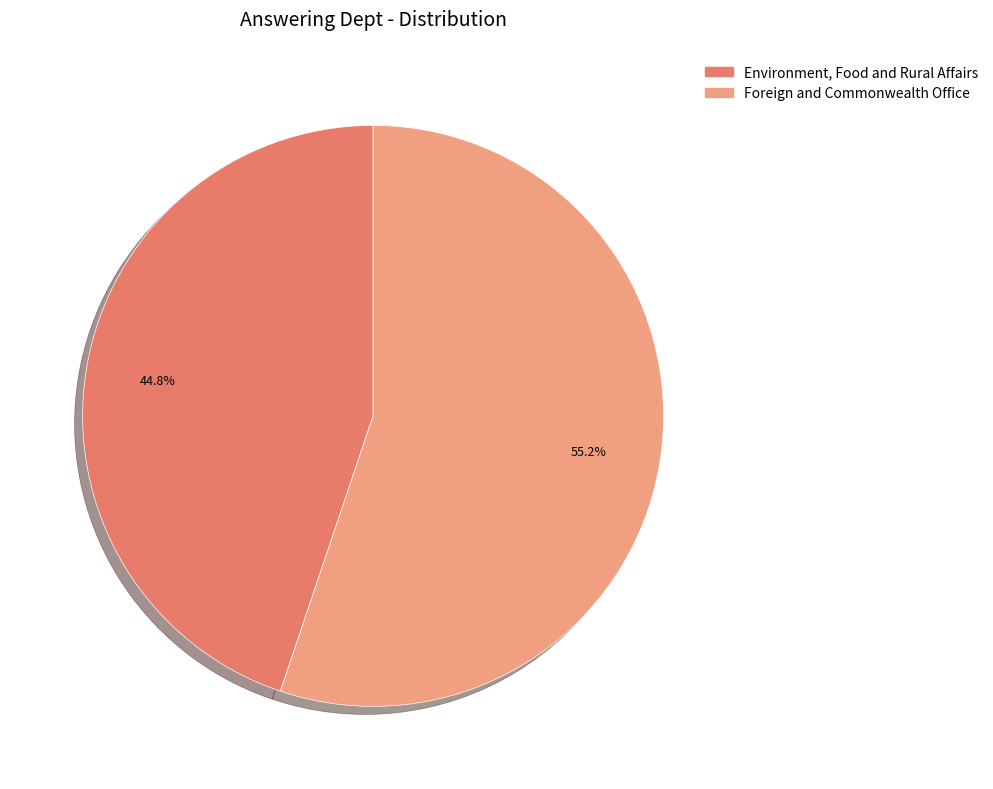

Is Foreign and Commonwealth Office the majority of the pie?

Yes